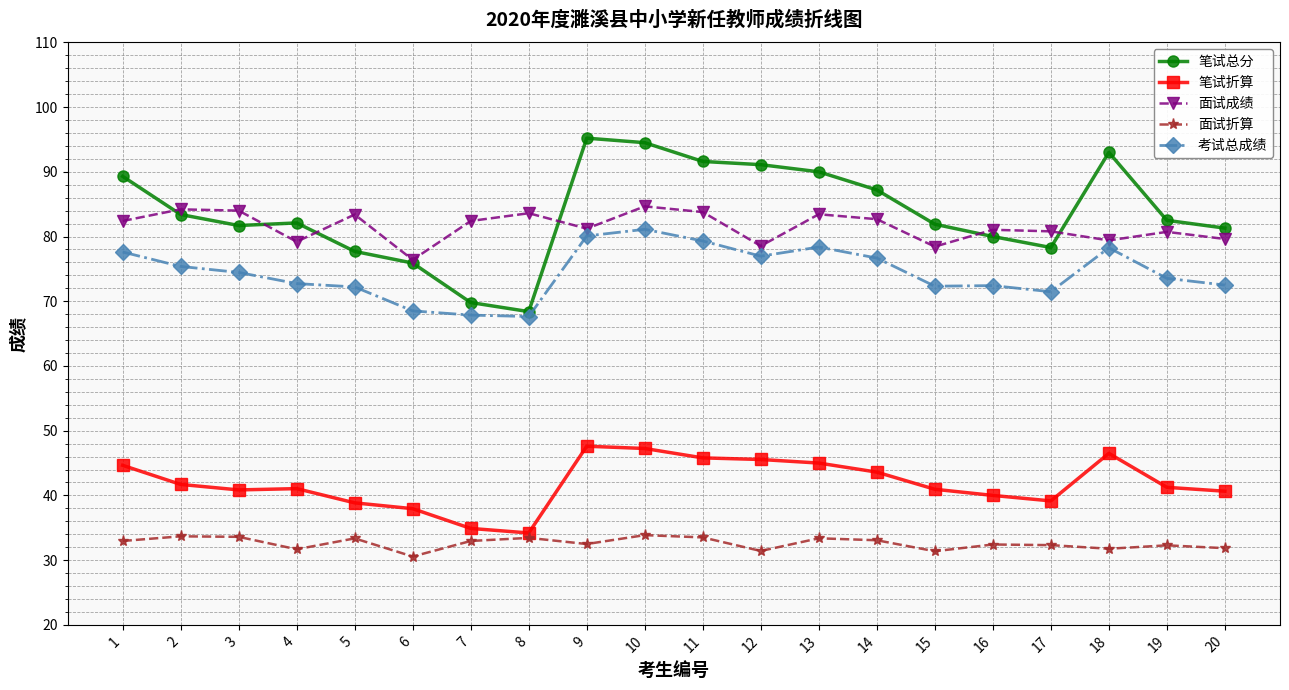

What is the difference between the 面试成绩 values at 2 and 6?

7.8